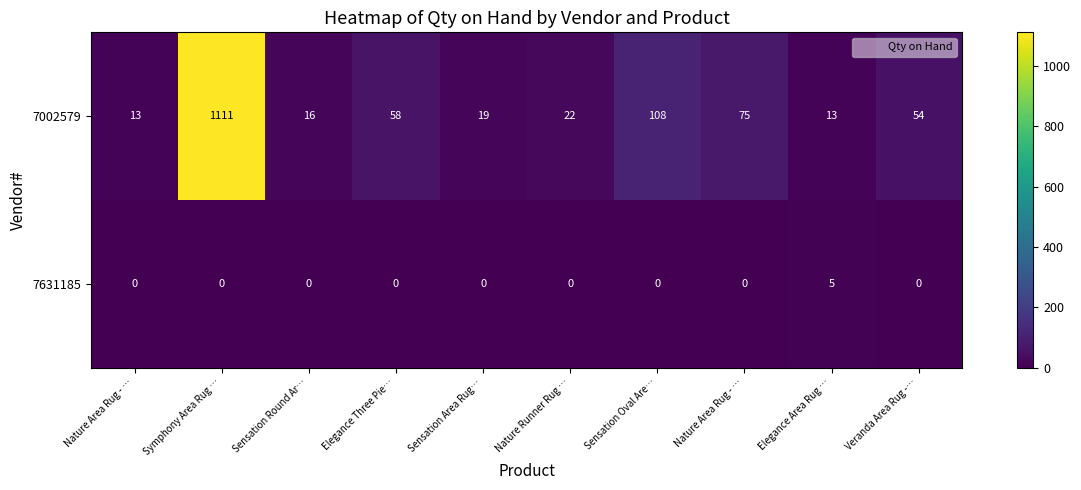

What is the spread (max minus min) of values at Nature Runner Rug …?

22